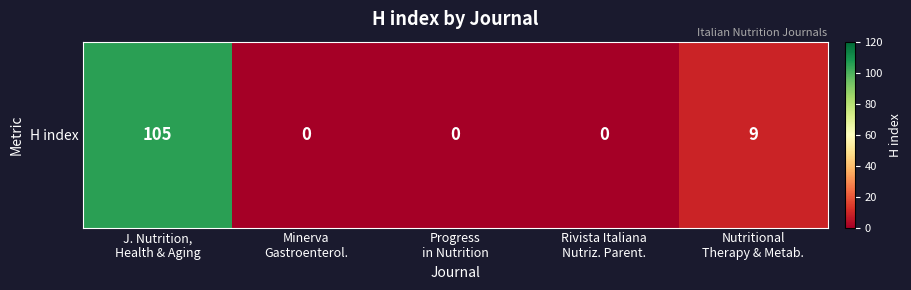

Count the number of data series in this chart.

1